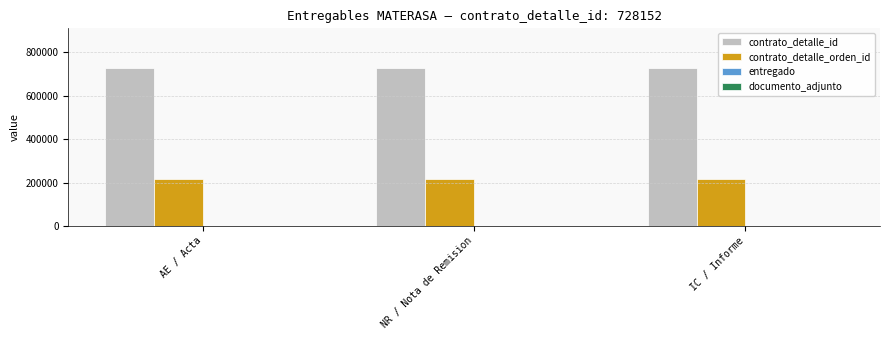

Which series has the largest total across all categories?

contrato_detalle_id